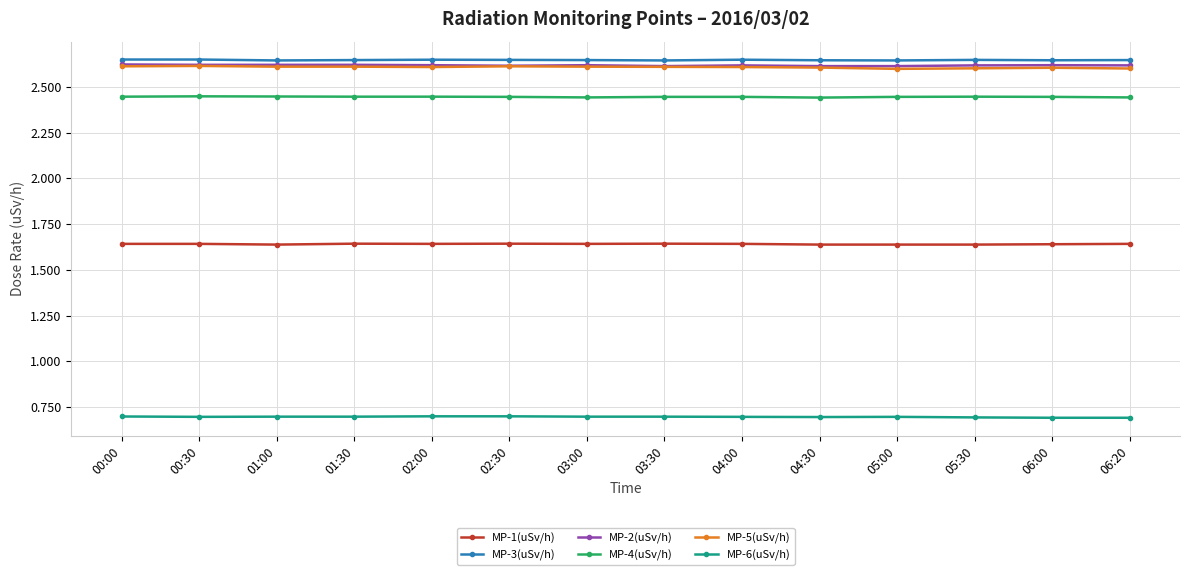

How many lines are shown in the chart?

6